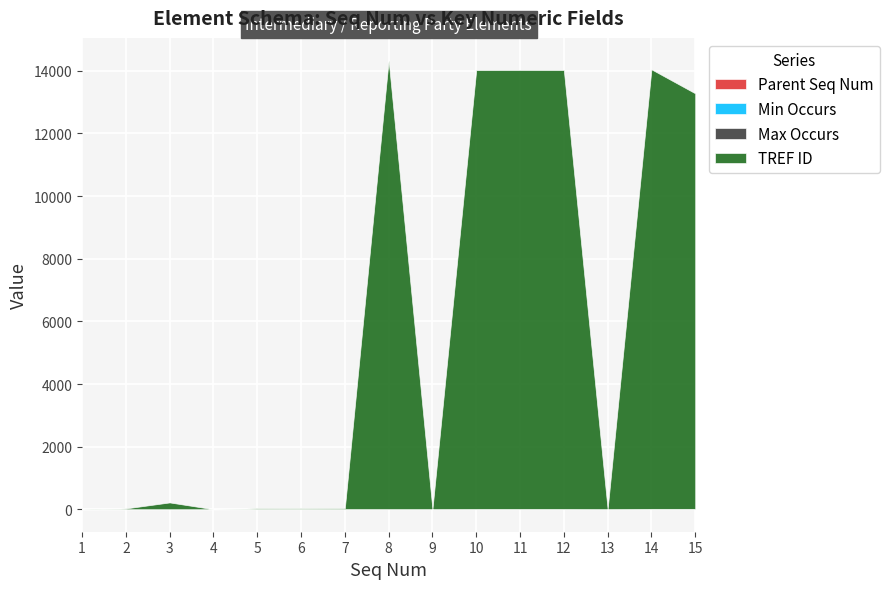

Between 5 and 6, which series saw the biggest shift?

TREF ID